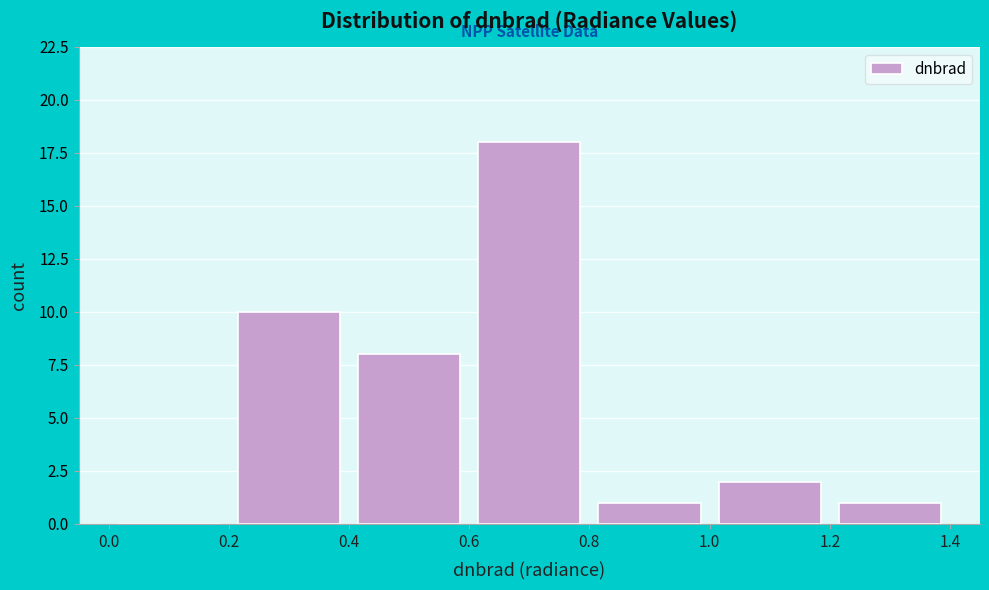

Which range on the x-axis has the tallest bar?

0.6 to 0.8